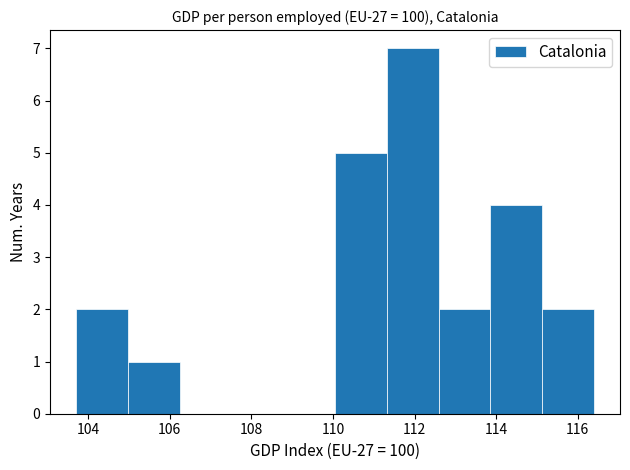

Reading left to right, transcribe this chart: for each bar, give the range it covers on the x-axis and its height. Neither the bar edges nor the heights are printed on the chart, so give them approximately, as read against the axes.

103.8 to 105.0: 2
105.0 to 106.2: 1
106.2 to 107.6: 0
107.6 to 108.8: 0
108.8 to 110.0: 0
110.0 to 111.4: 5
111.4 to 112.6: 7
112.6 to 113.8: 2
113.8 to 115.2: 4
115.2 to 116.4: 2